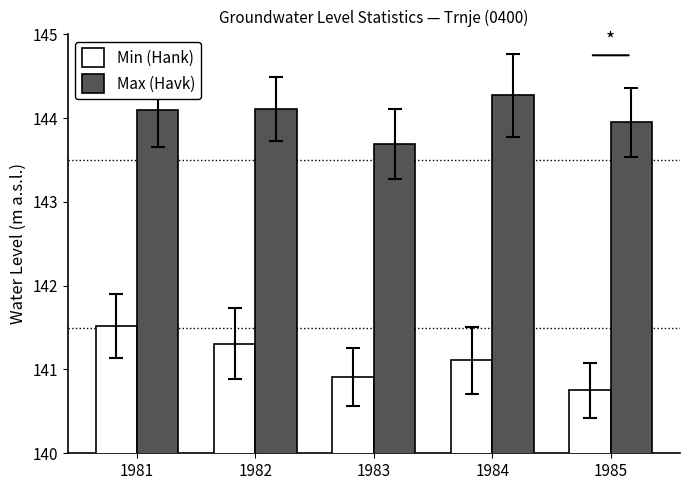

Which series has the largest range (max minus min)?

Min (Hank)